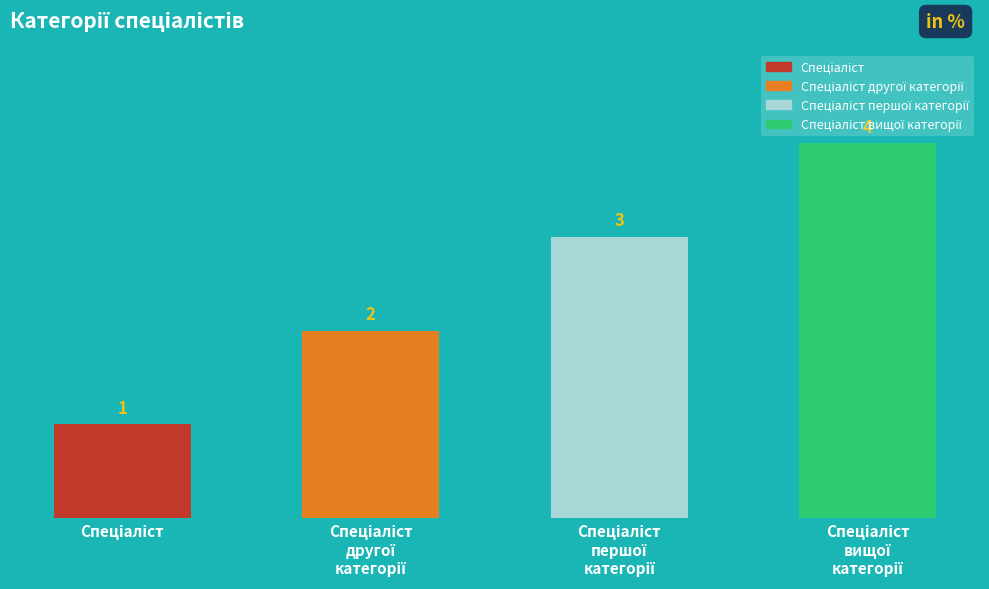

Count the values in the range 2 to 4.

3